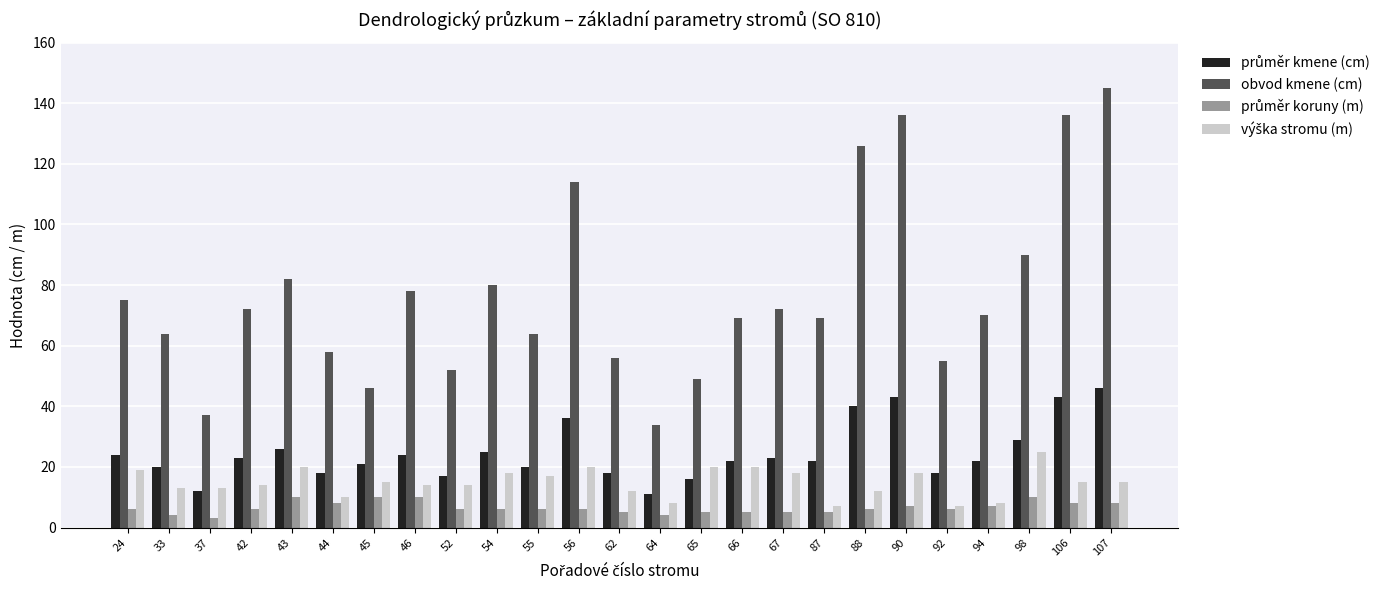

Which label corresponds to the largest value in the chart?

107